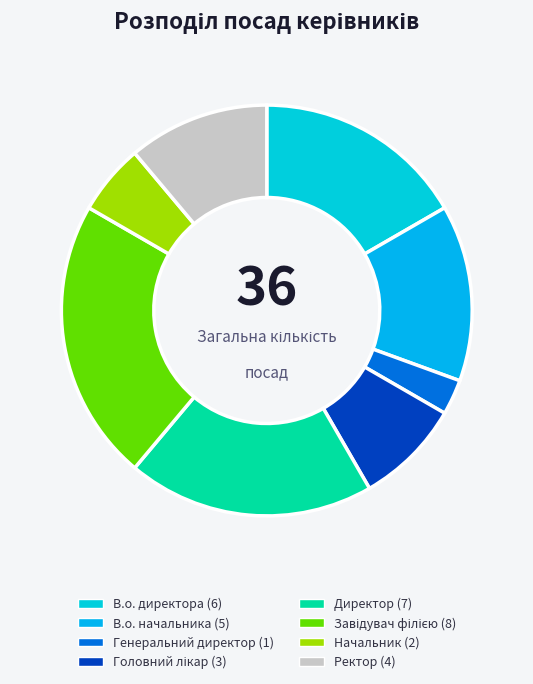

Is it true that Генеральний директор is 10% of the pie?

False